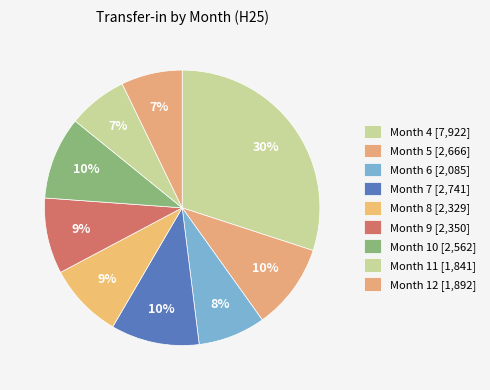

How many slices are in this pie chart?

9